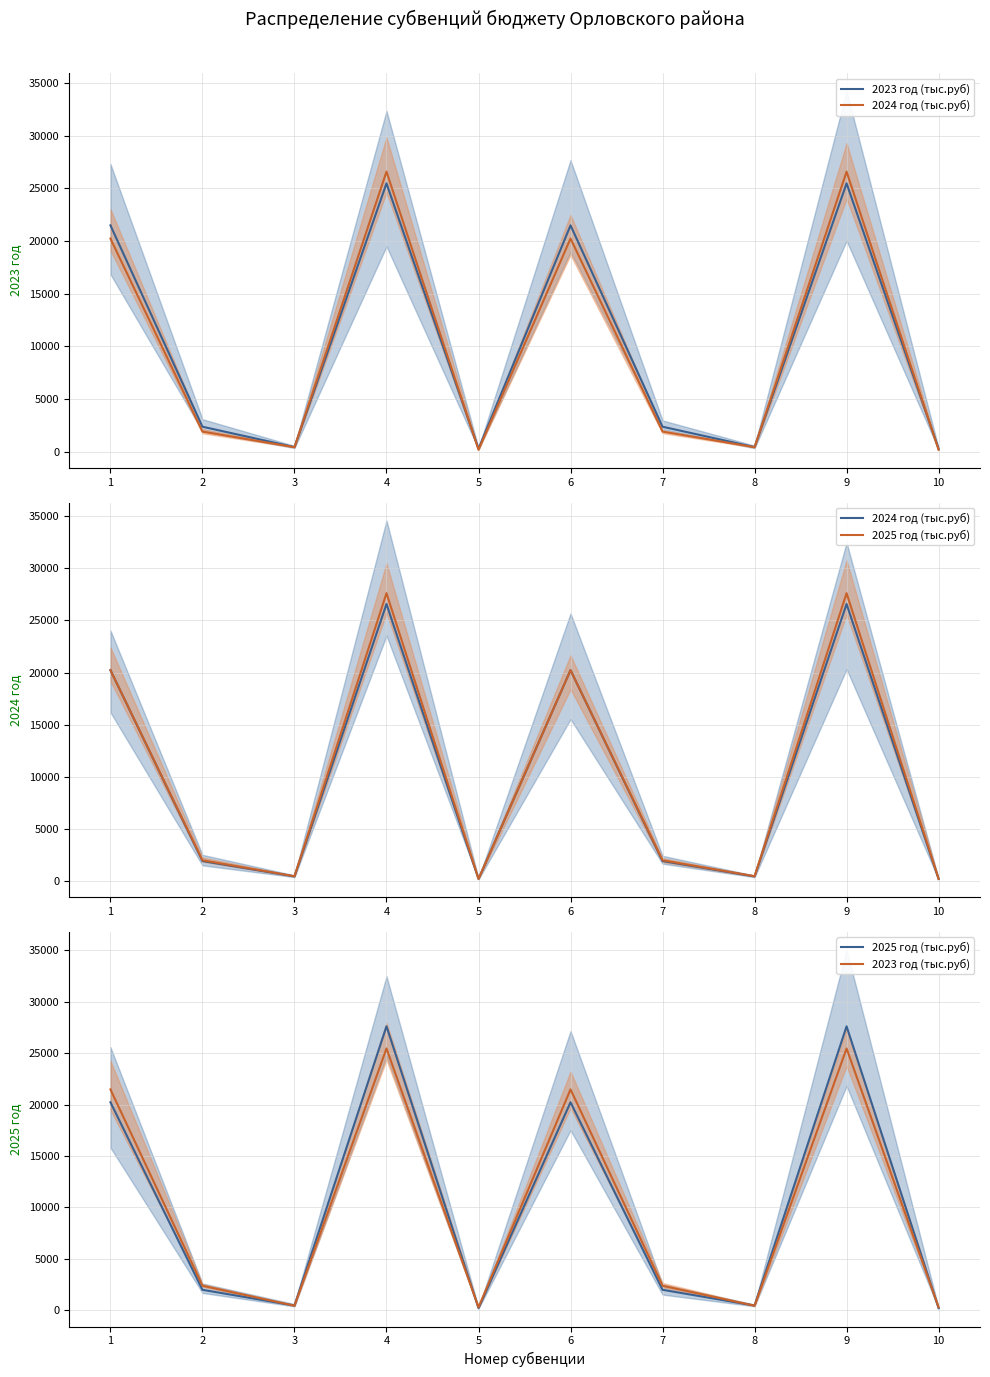

True or false: 2023 год (тыс.руб) and 2025 год (тыс.руб) intersect in this chart.

True